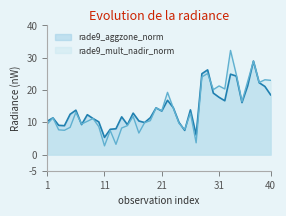

In rade9_aggzone_norm, how many points are higher than both neighbors (excluding endpoints)?

11